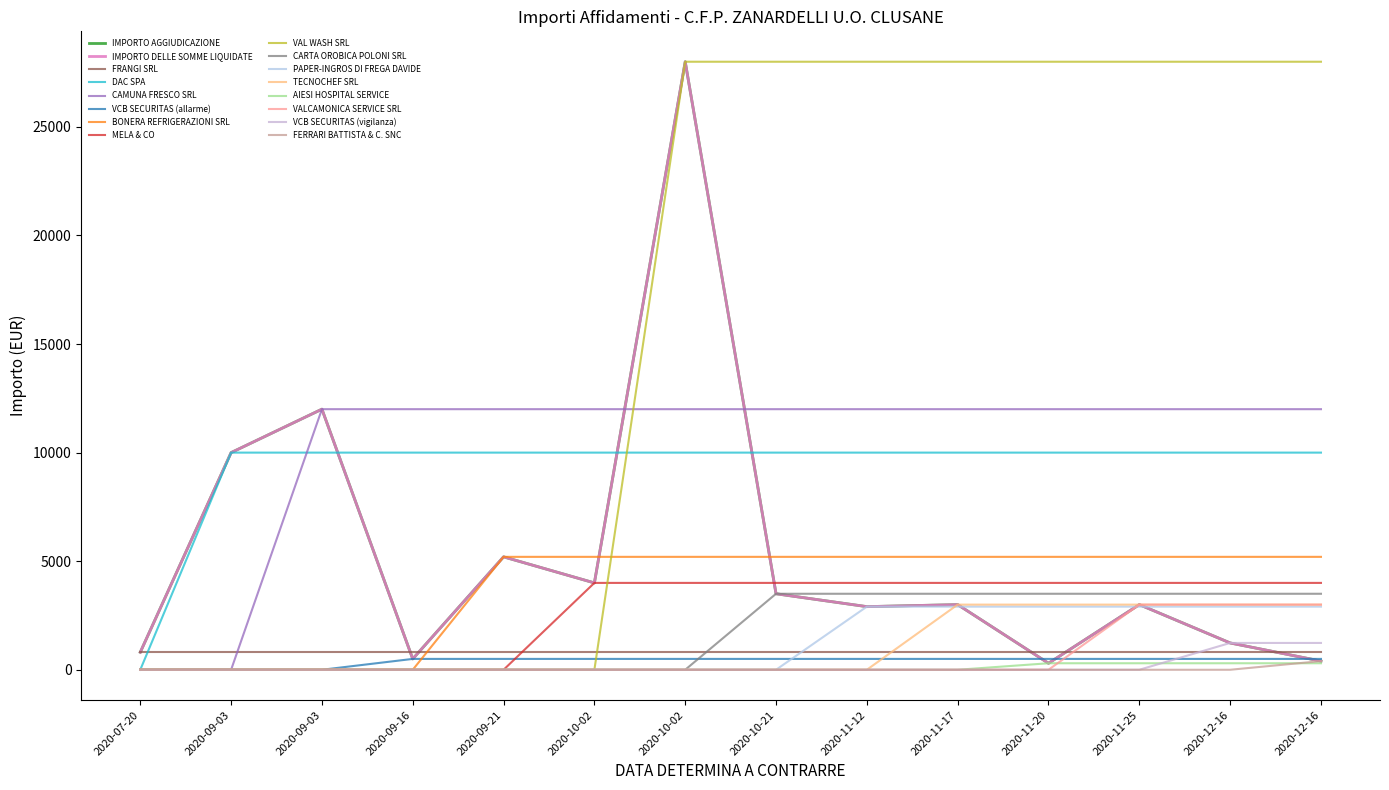

True or false: IMPORTO AGGIUDICAZIONE and IMPORTO DELLE SOMME LIQUIDATE cross at least once.

False